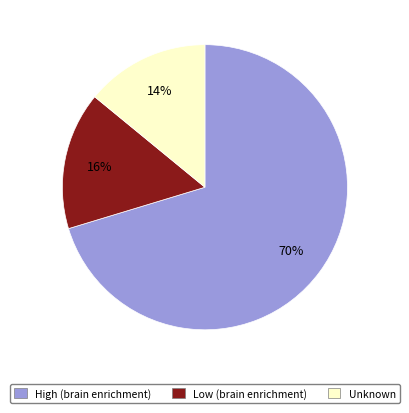

Do Low (brain enrichment) and High (brain enrichment) together represent more than half of the pie?

Yes